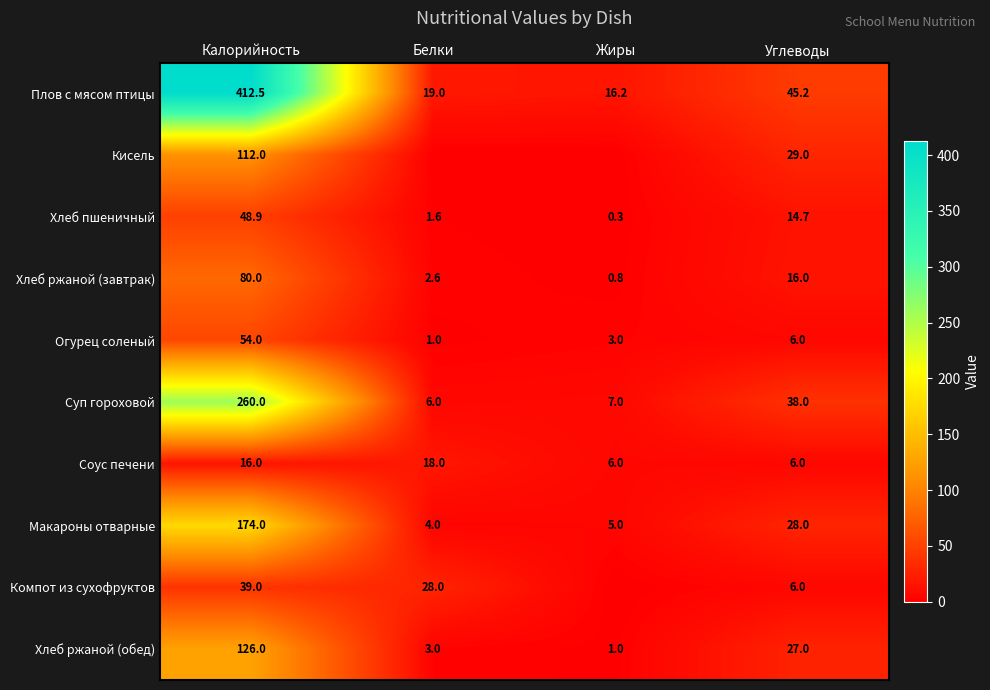

At which category is the sum across all series the highest?

Калорийность